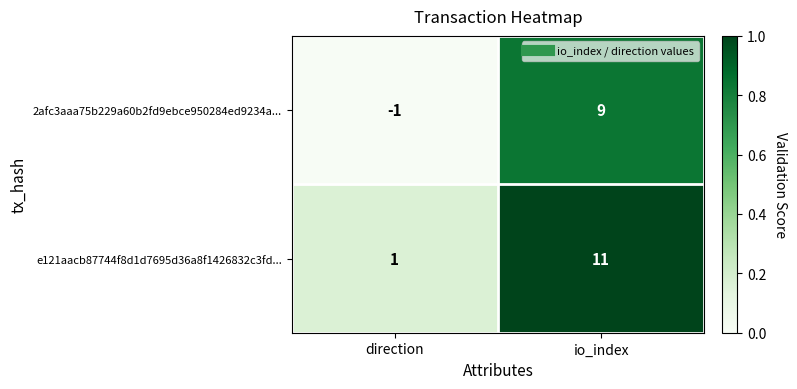

What is the maximum value shown in the chart?

11